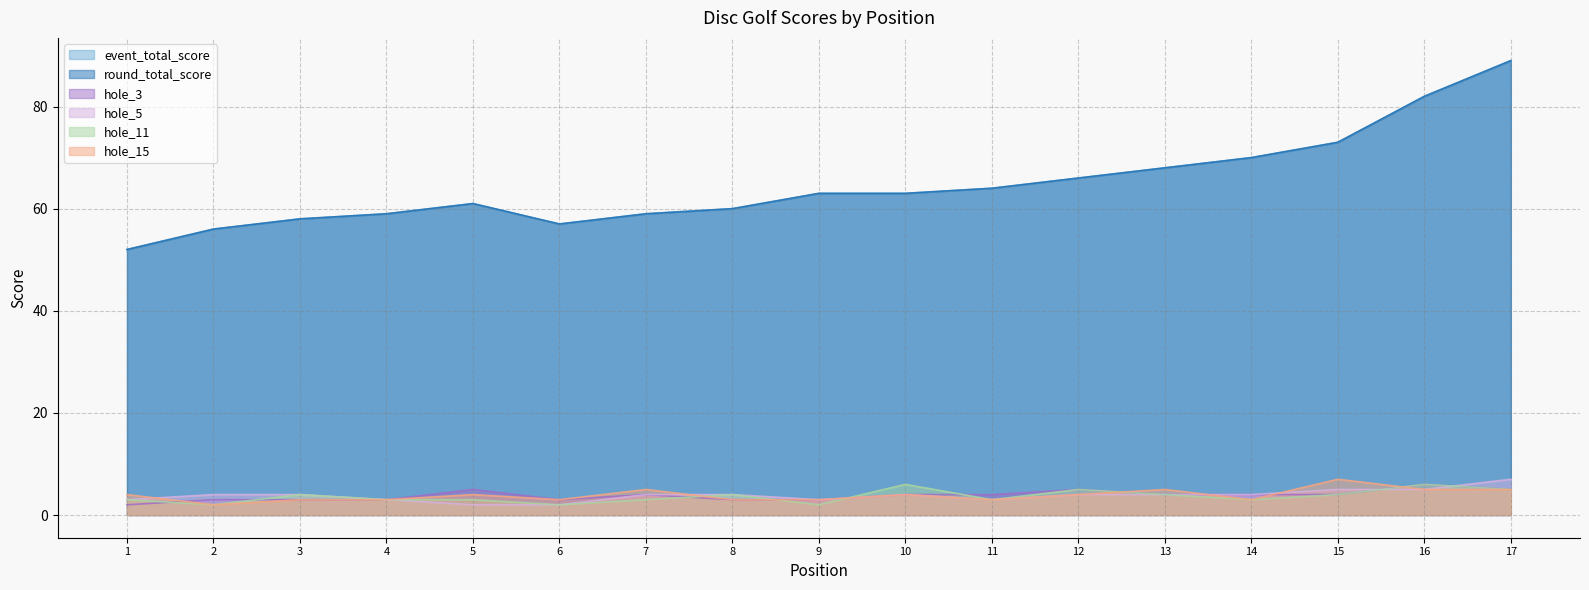

Which series ends up on top after the final intersection of hole_3 and hole_11?

hole_3